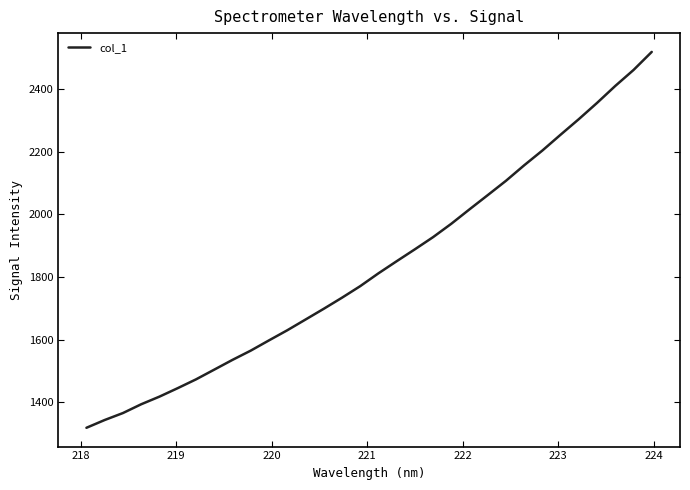

How many lines are shown in the chart?

1